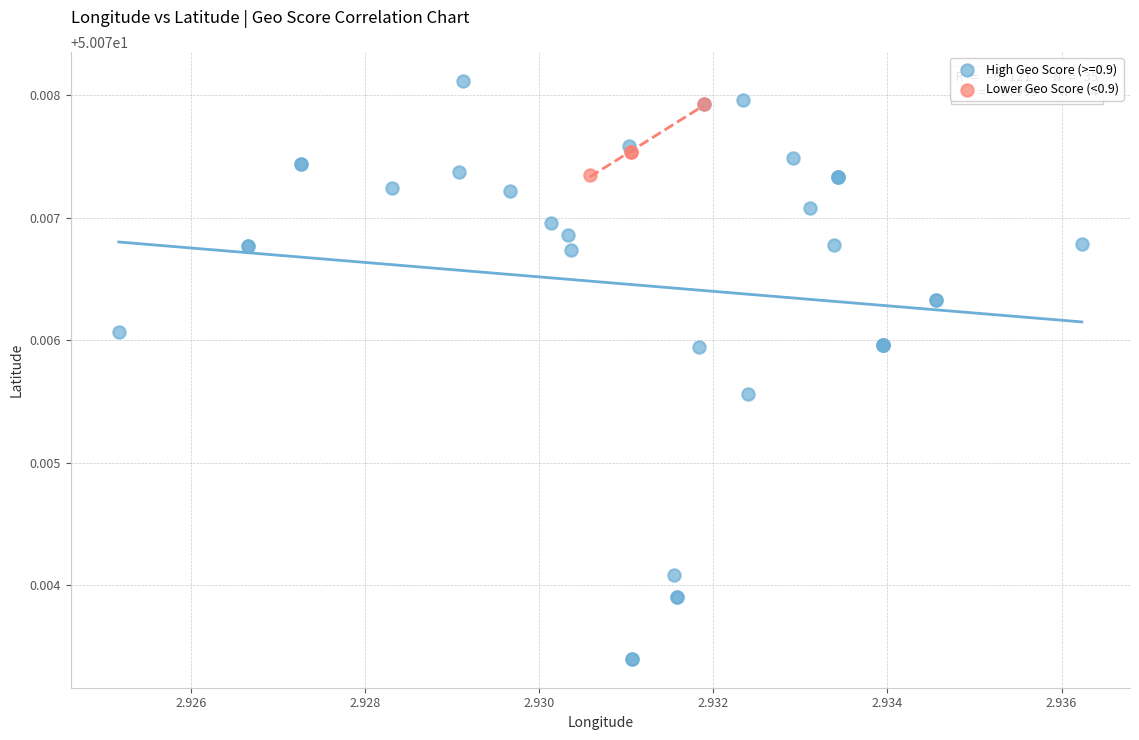

Which series contains the lowest Y value?

High Geo Score (>=0.9)